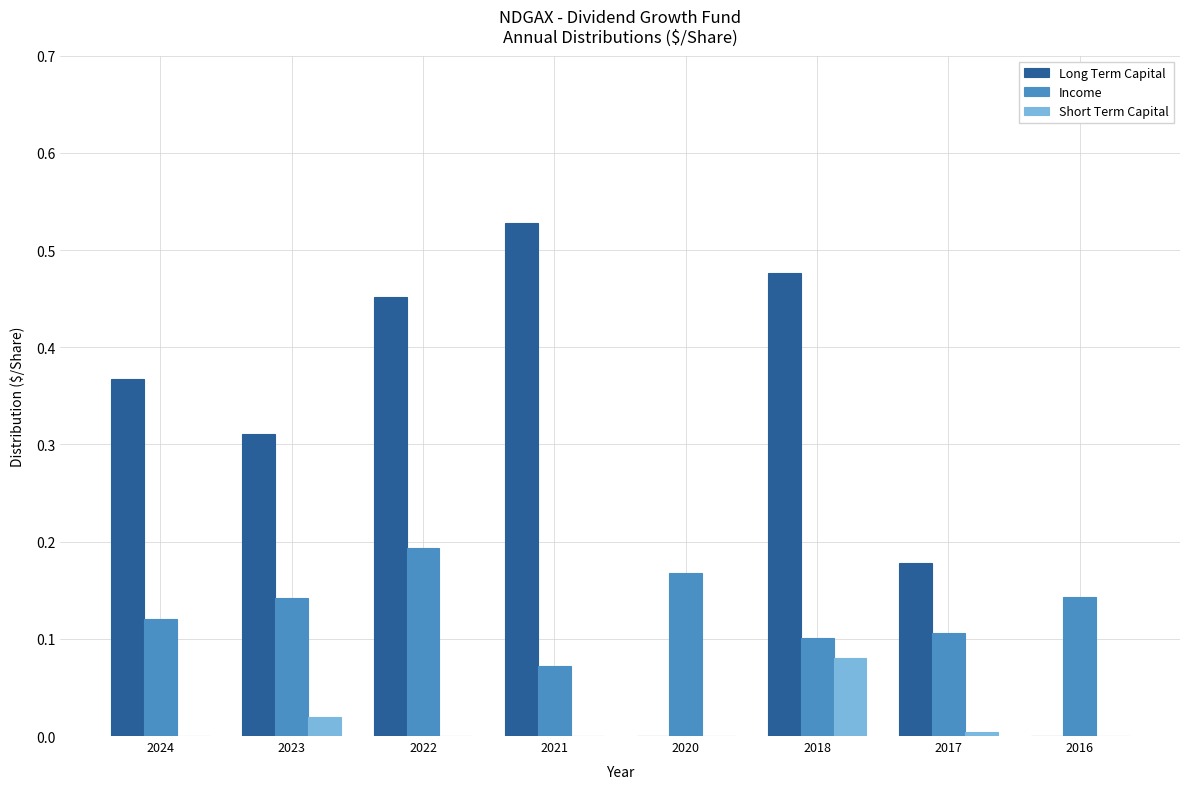

The value of Long Term Capital at 2021 is 0.8. True or false?

False